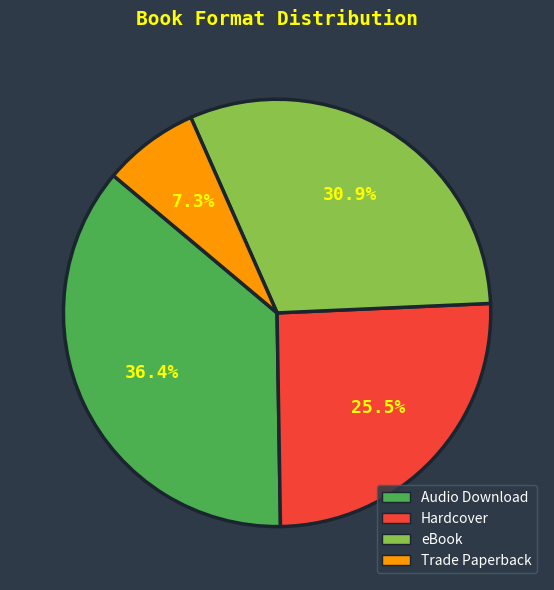

What percentage is the eBook slice, to the nearest percent?

31%